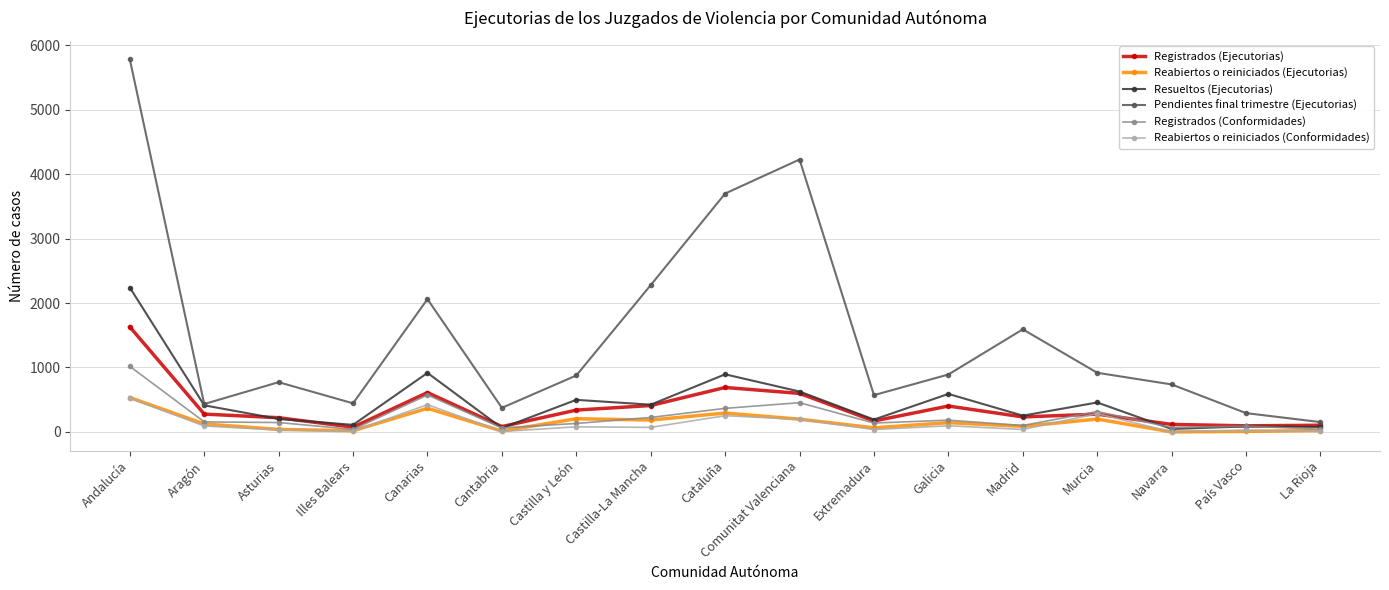

True or false: Reabiertos o reiniciados (Conformidades) and Pendientes final trimestre (Ejecutorias) intersect in this chart.

False